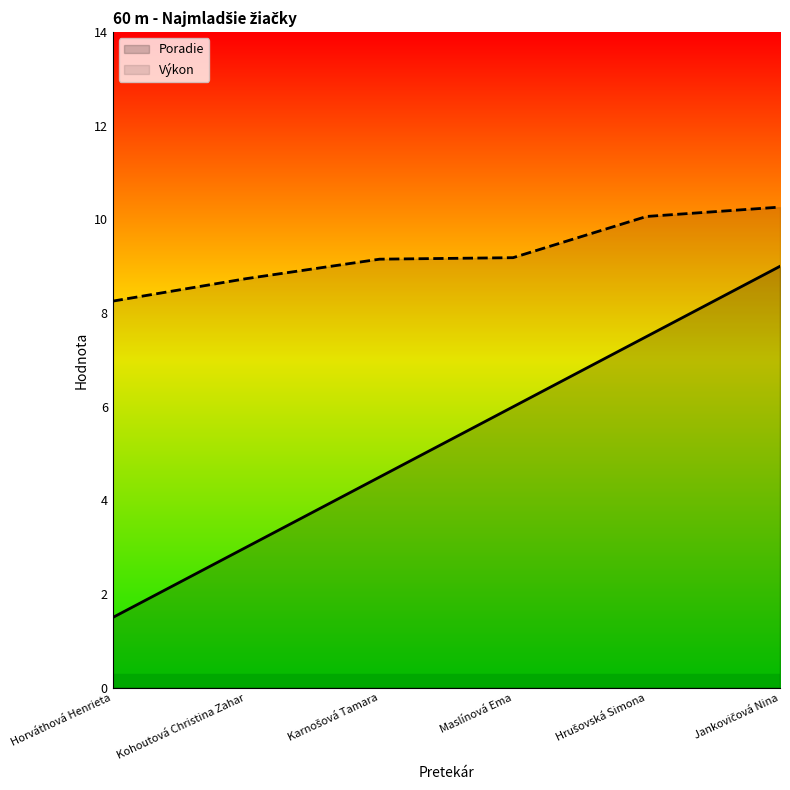

Reading left to right, what are all the values shown in this chart?

Poradie: Horváthová Henrieta=1.5	Kohoutová Christina Zahar=3.0	Karnošová Tamara=4.5	Maslínová Ema=6.0	Hrušovská Simona=7.5	Jankovičová Nina=9.0
Výkon: Horváthová Henrieta=8.3	Kohoutová Christina Zahar=8.7	Karnošová Tamara=9.2	Maslínová Ema=9.2	Hrušovská Simona=10.1	Jankovičová Nina=10.3